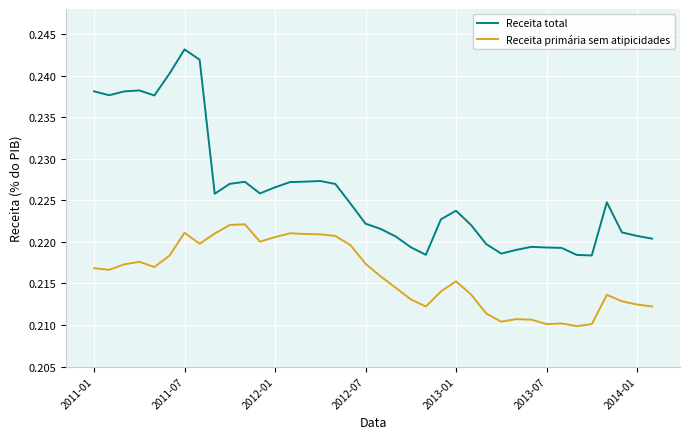

True or false: Receita total and Receita primária sem atipicidades intersect in this chart.

False